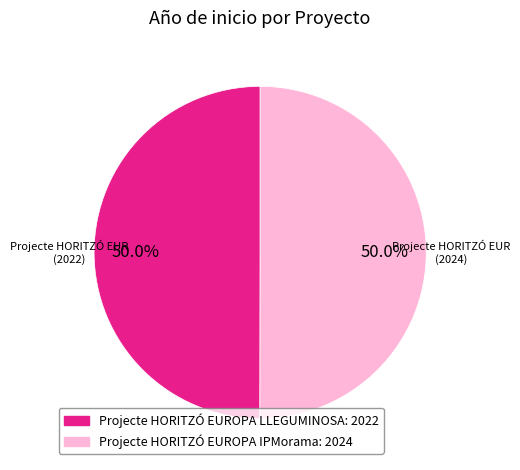

What percentage is the Projecte HORITZÓ EUROPA LLEGUMINOSA slice, to the nearest percent?

50%